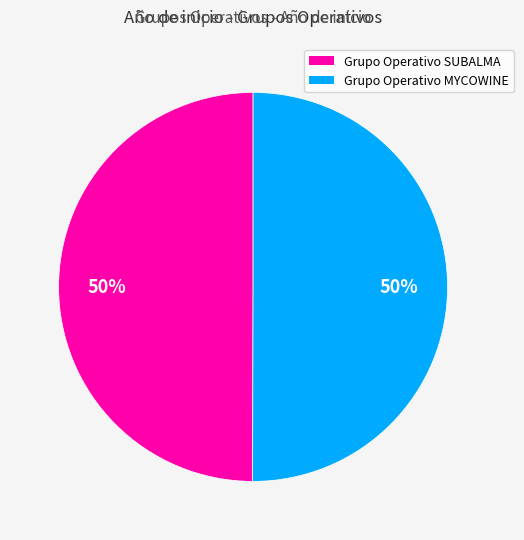

Combined, do Grupo Operativo SUBALMA and Grupo Operativo MYCOWINE account for over 50%?

Yes